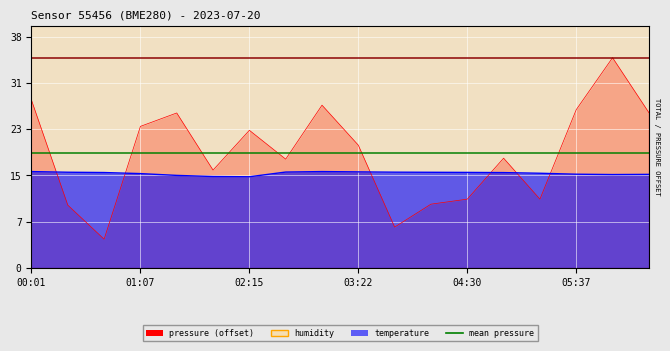

Read the humidity value at 03:00.

70.5